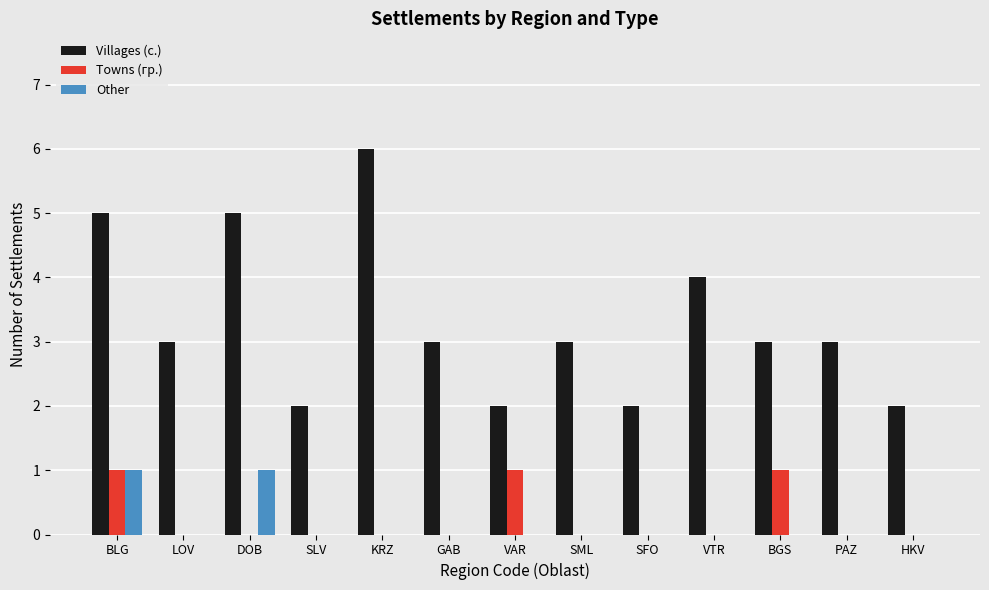

Reading left to right, extract all data points from this chart.

Villages (с.): 5	3	5	2	6	3	2	3	2	4	3	3	2
Towns (гр.): 1	0	0	0	0	0	1	0	0	0	1	0	0
Other: 1	0	1	0	0	0	0	0	0	0	0	0	0